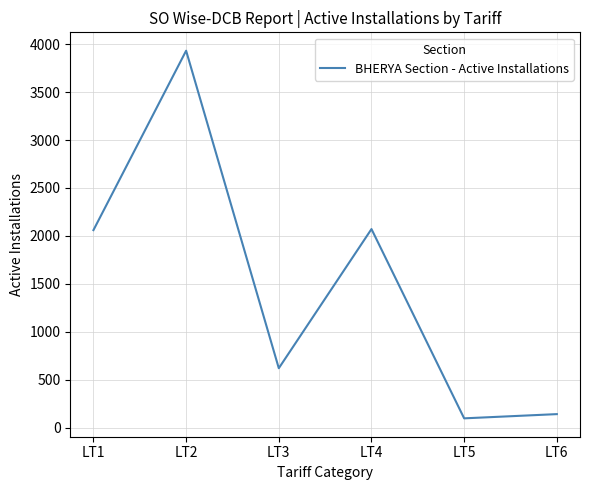

Which label corresponds to the smallest value in the chart?

LT5